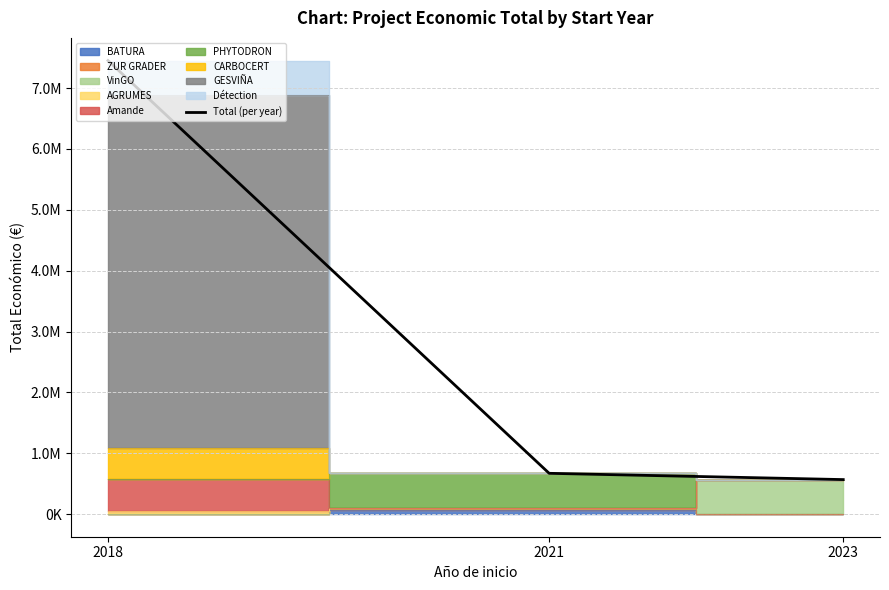

Reading right to left, list all the values displayed in this chart.

566298	669469	7452975